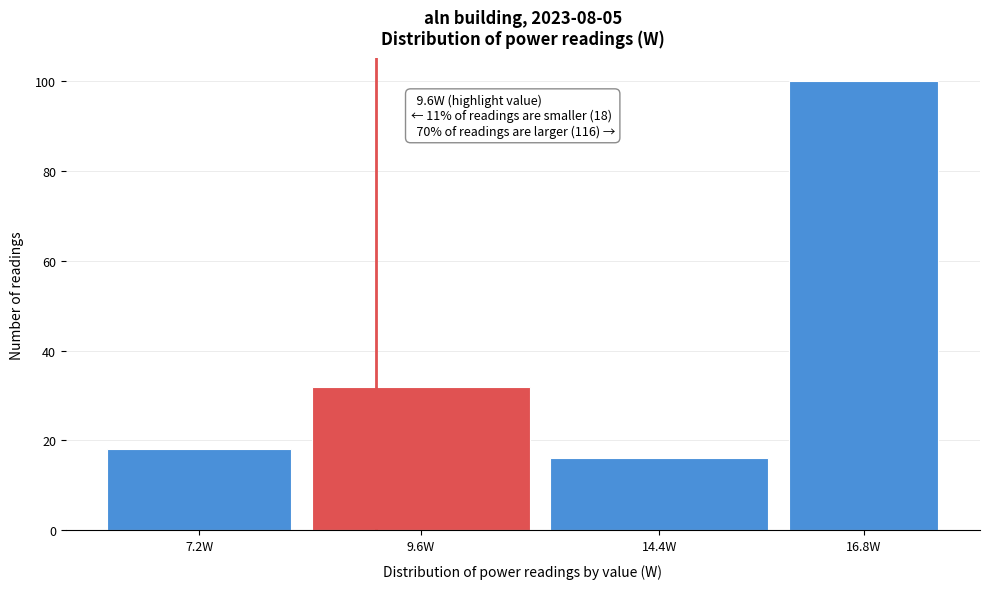

Reading left to right, list all the values displayed in this chart.

18	32	16	100